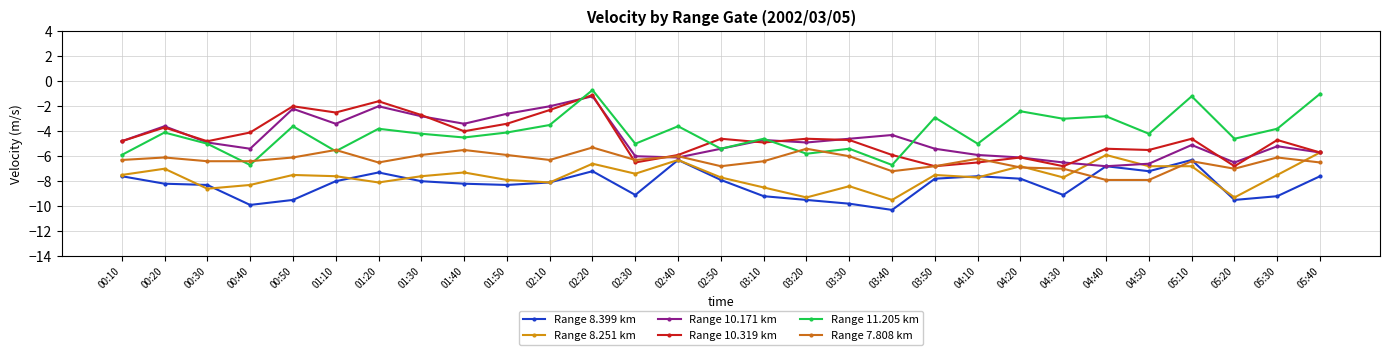

How many lines are shown in the chart?

6